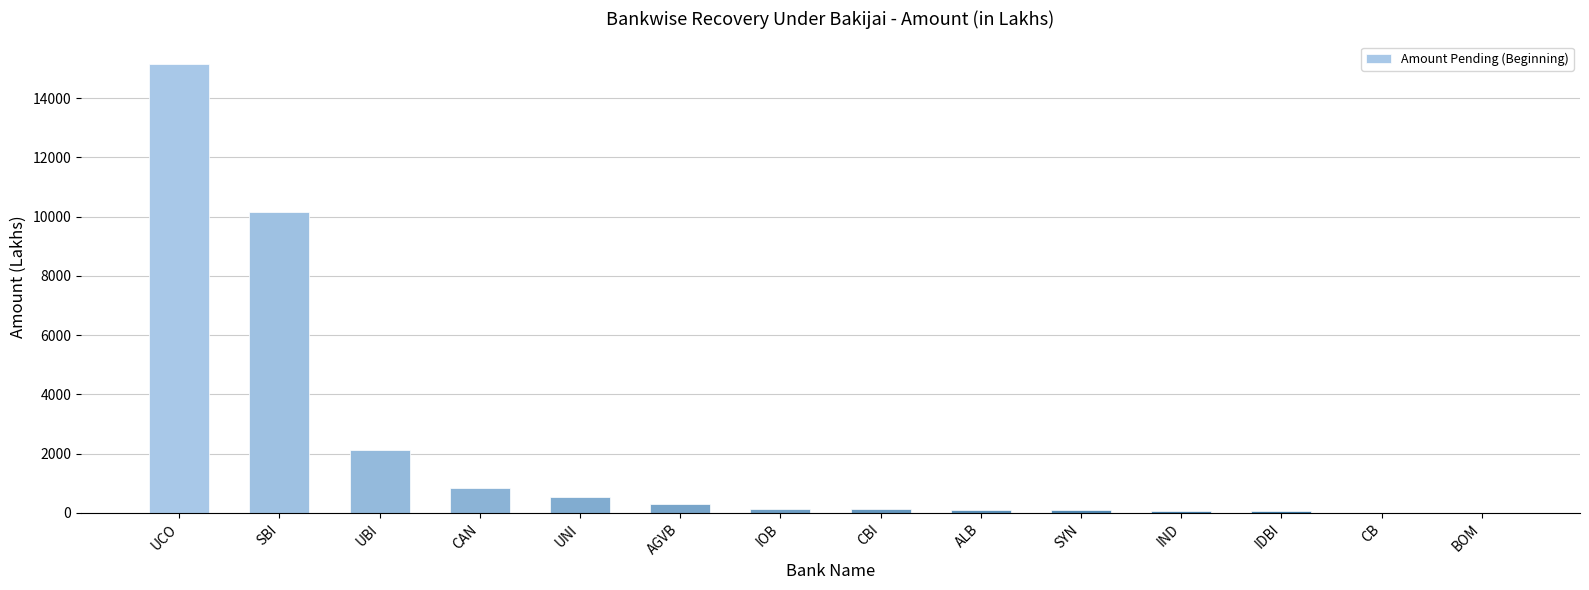

Where is the data nearest to the value 7583?

SBI